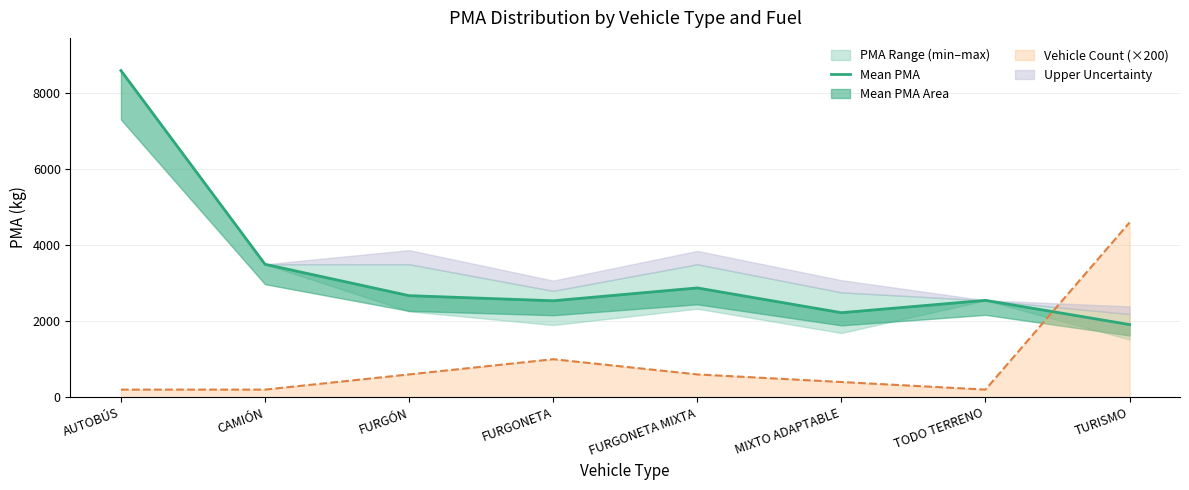

What position from the left is CAMIÓN?

2